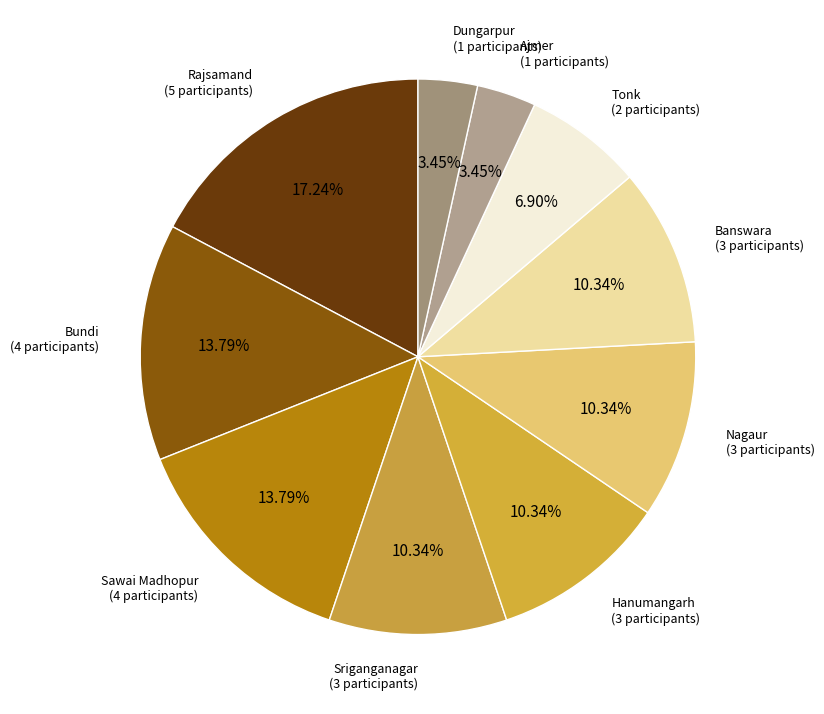

Which has a higher value, Rajsamand or Banswara?

Rajsamand